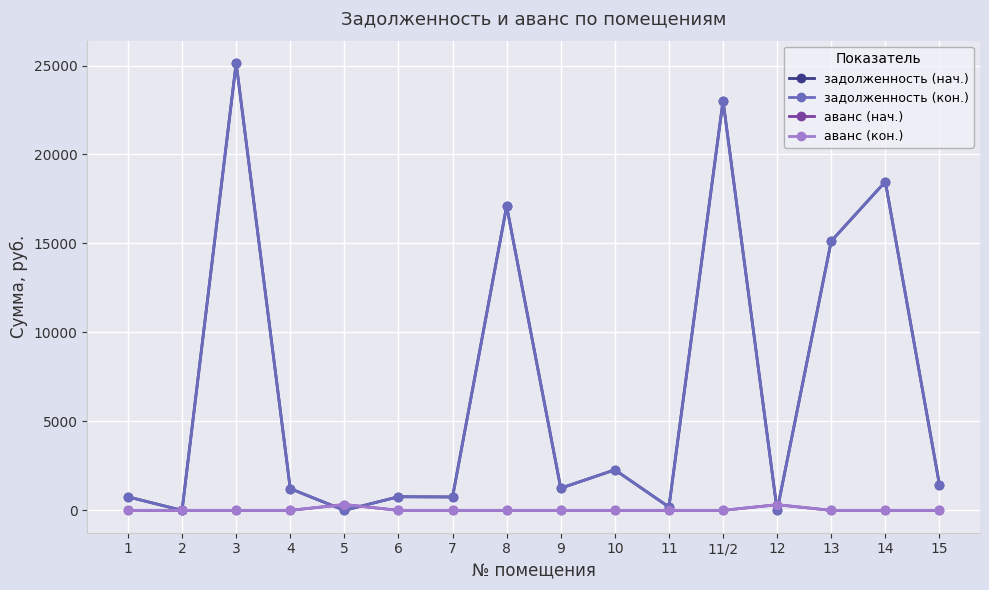

Is it true that аванс (нач.) equals 513.5 at 5?

False